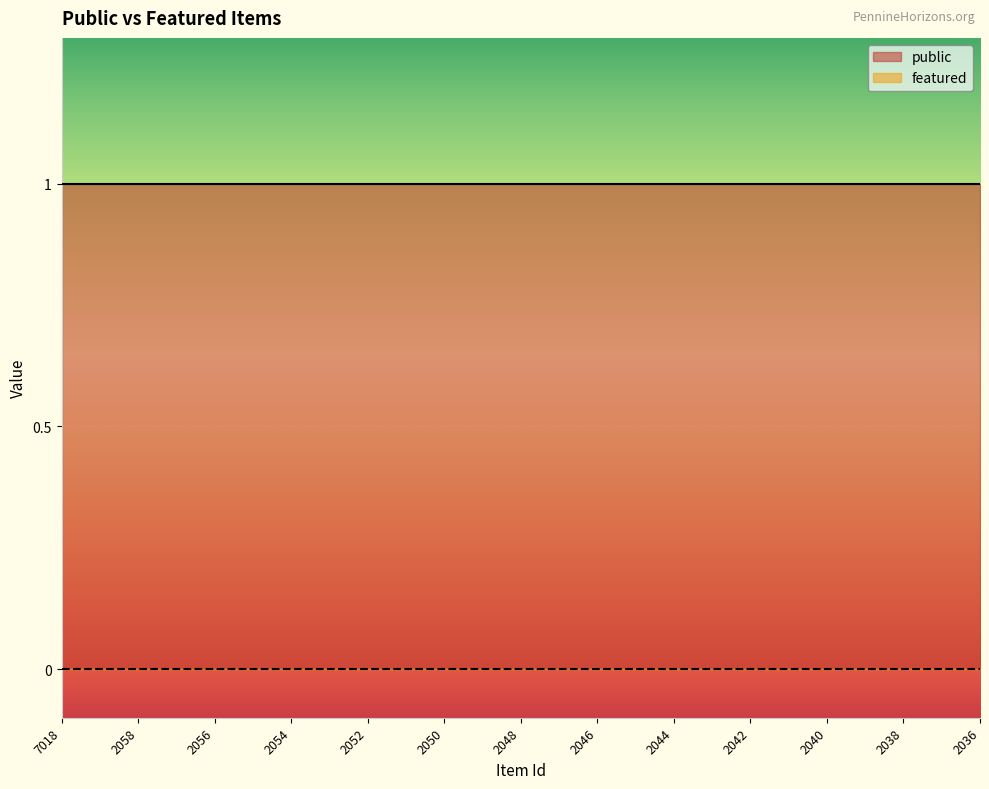

Rank the series by their average value, from lowest to highest.

featured, public